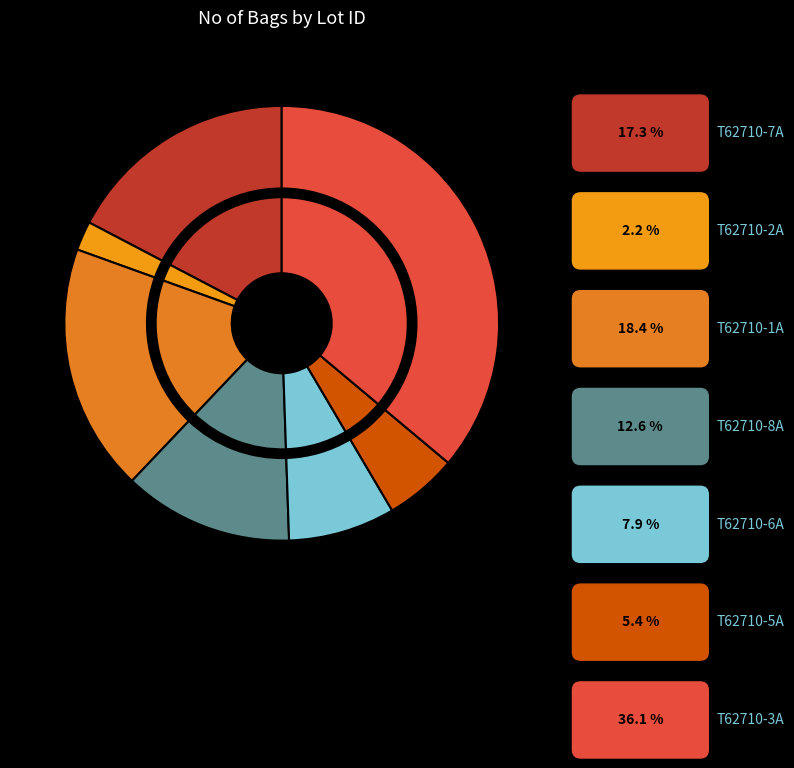

To the nearest percent, what percentage of the pie is T62710-7A?

17%